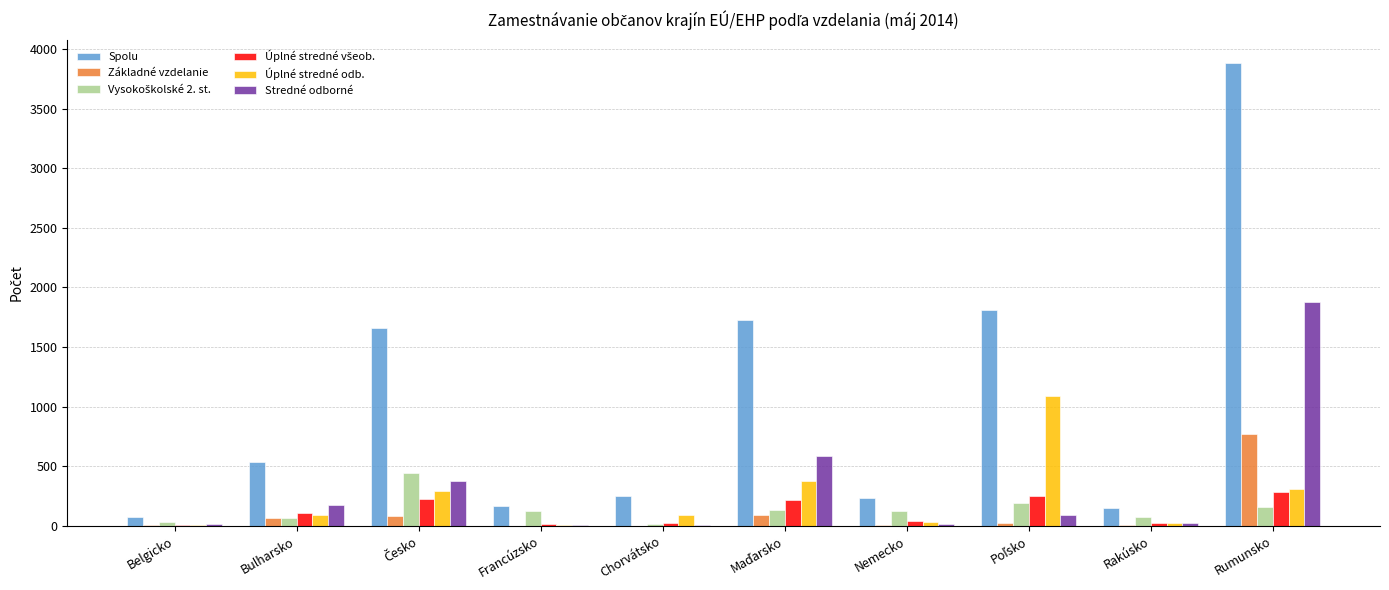

Which series has the largest total across all categories?

Spolu